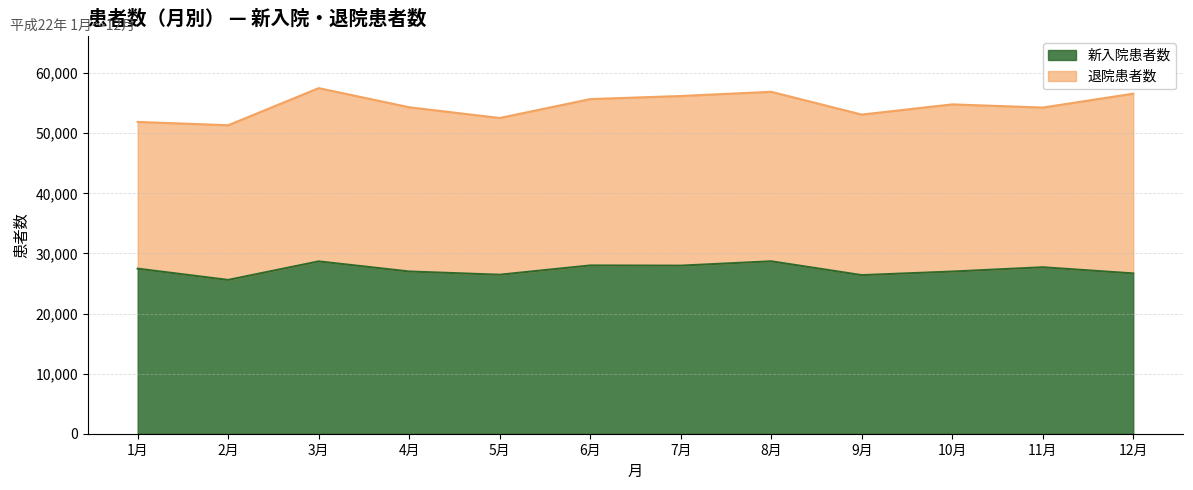

At which label is the value closest to 27140?

4月